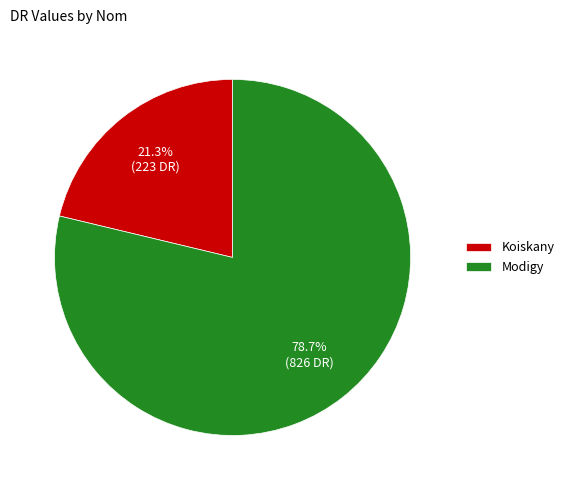

Which slice is the smallest?

Koiskany